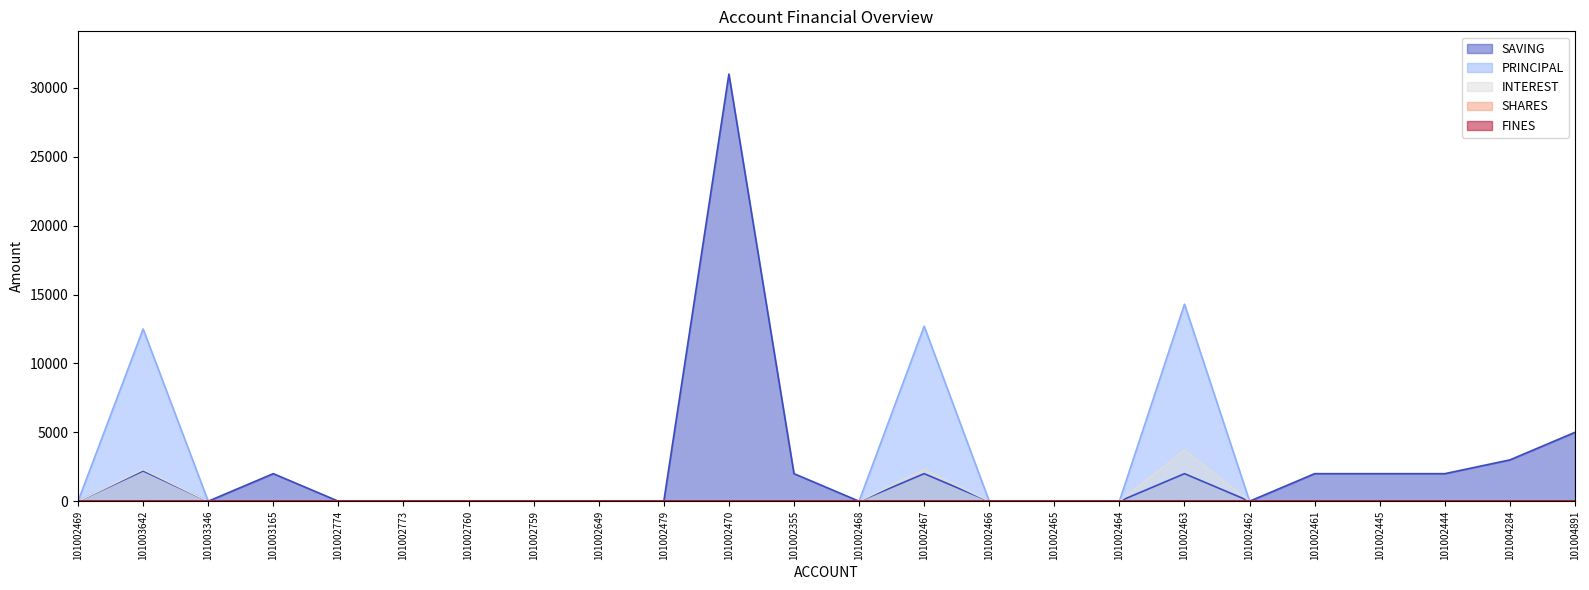

Read the SAVING value at 101004284, to the nearest 50.

3000